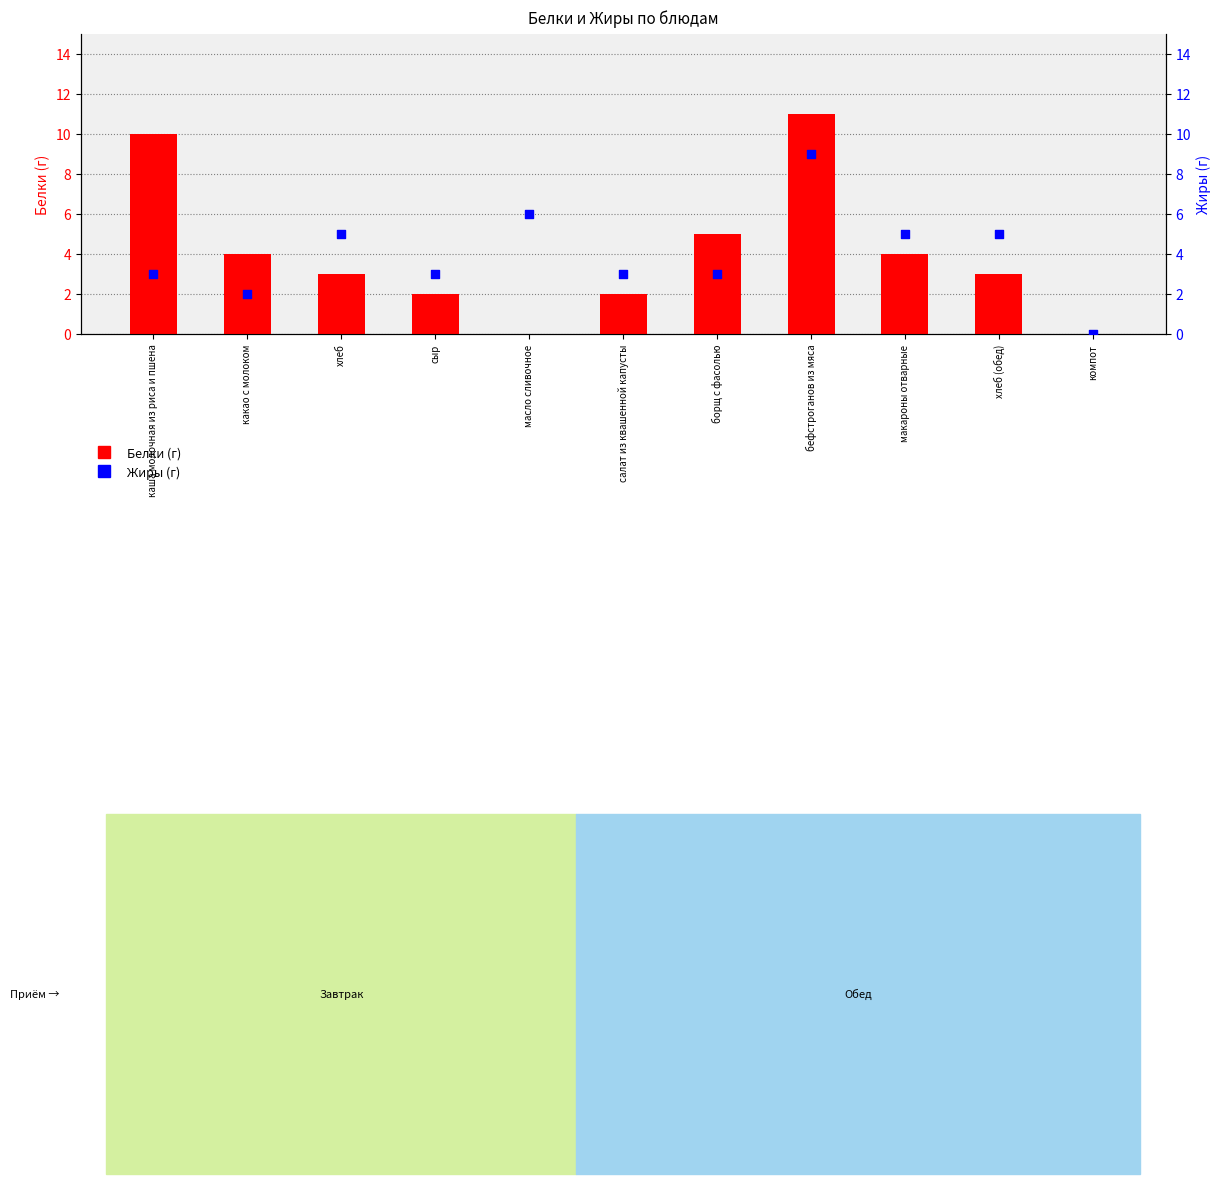

At how many categories does at least one series exceed 4?

7